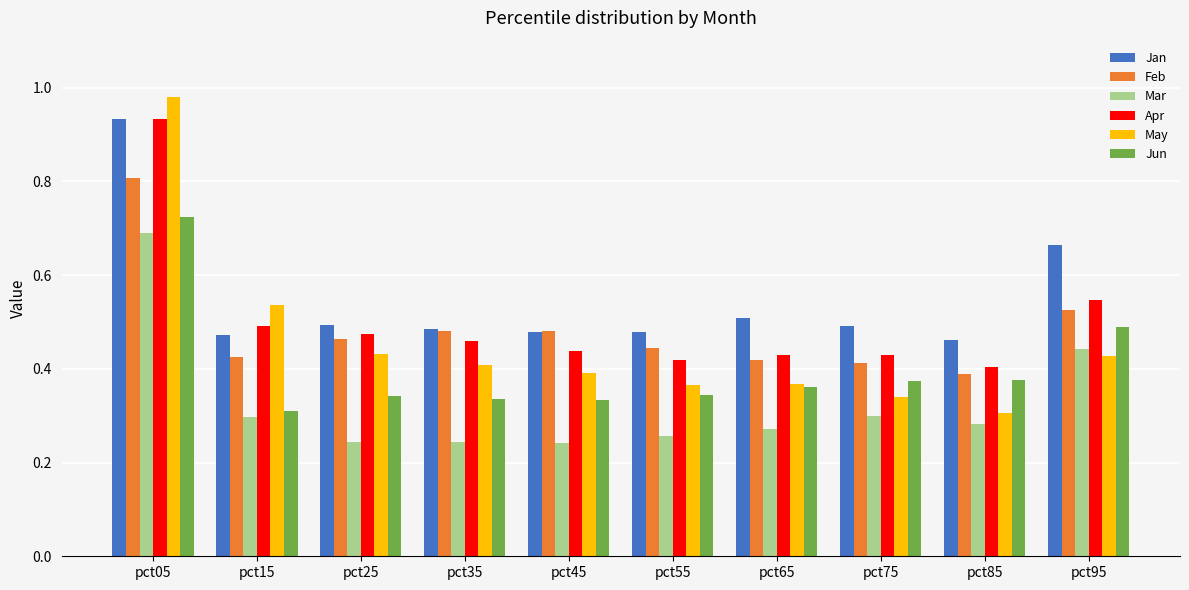

What are all the series names shown in the legend?

Jan, Feb, Mar, Apr, May, Jun